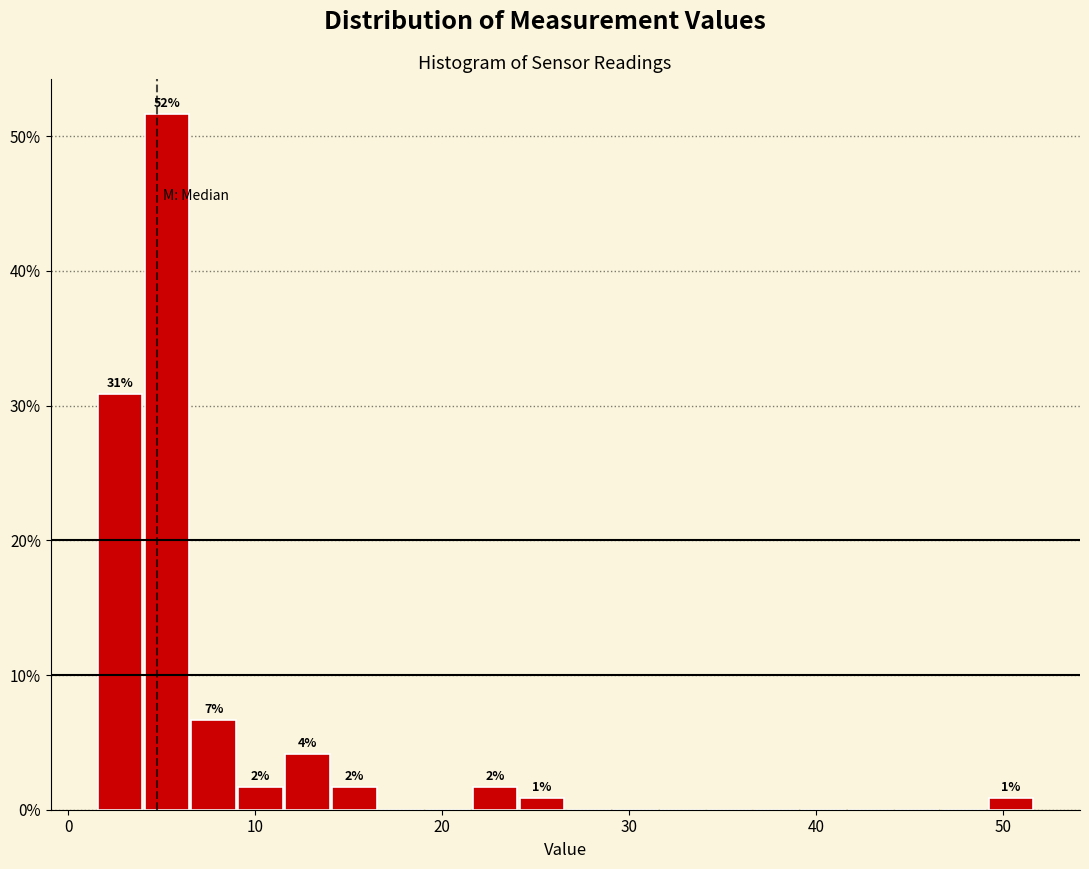

Around what value on the x-axis is the tallest bar? Give the approximate position of its centre, as read against the axis.

5